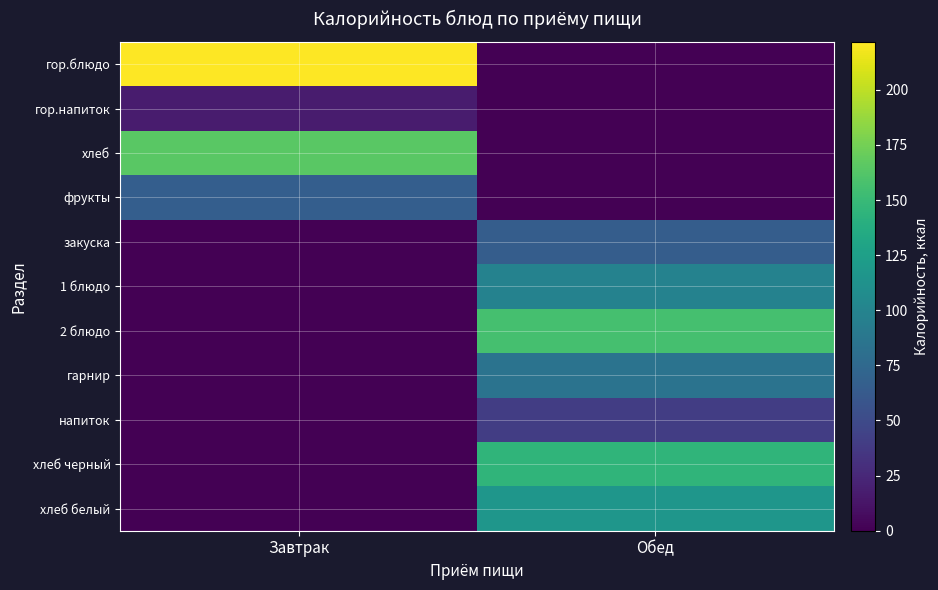

At which category is the sum across all series the highest?

Обед